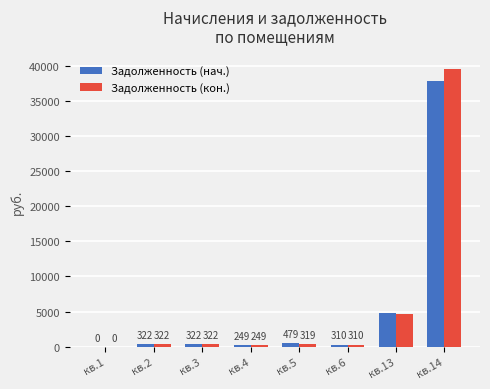

What is the greatest value displayed?

39505.7